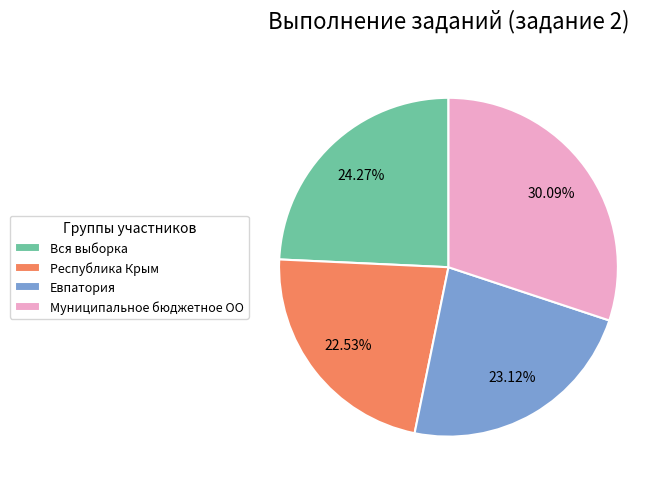

Rank the categories by value from highest to lowest.

Муниципальное бюджетное ОО, Вся выборка, Евпатория, Республика Крым